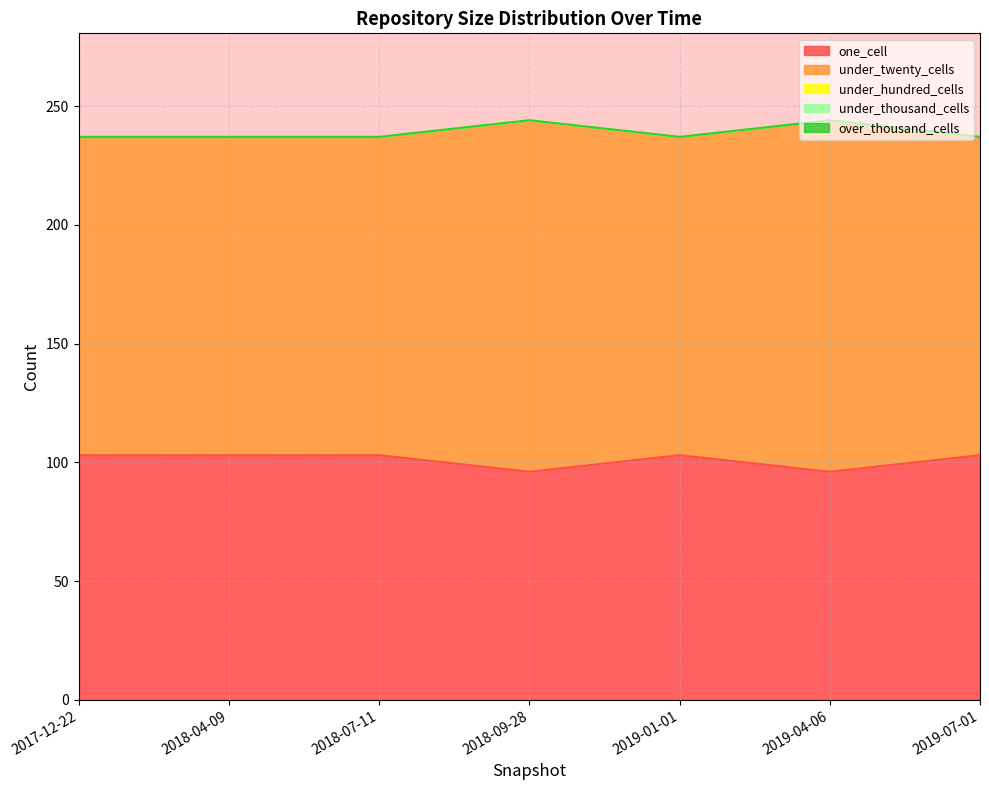

How many under_twenty_cells values are between 134 and 148?

7